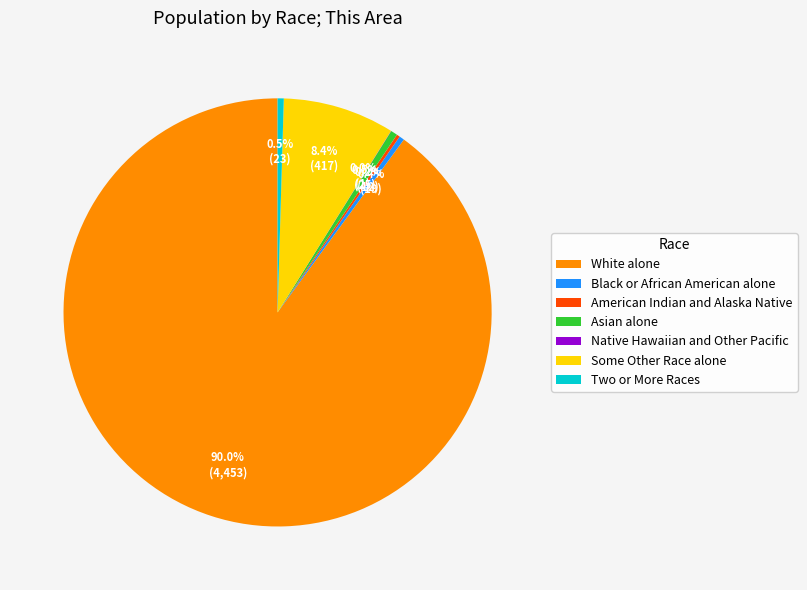

Which slice represents more than half of the pie?

White alone